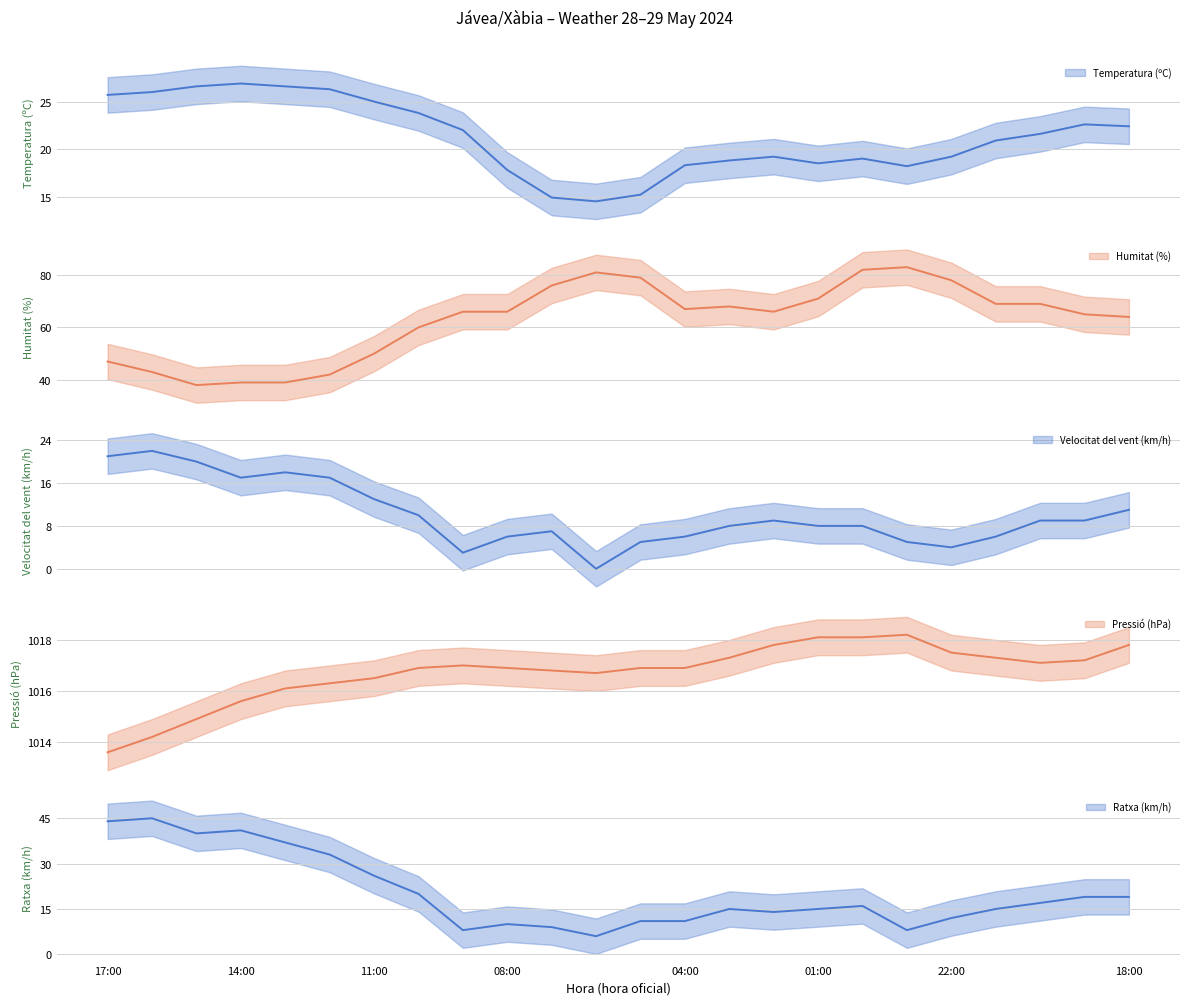

At which category is the sum across all series the highest?

17:00